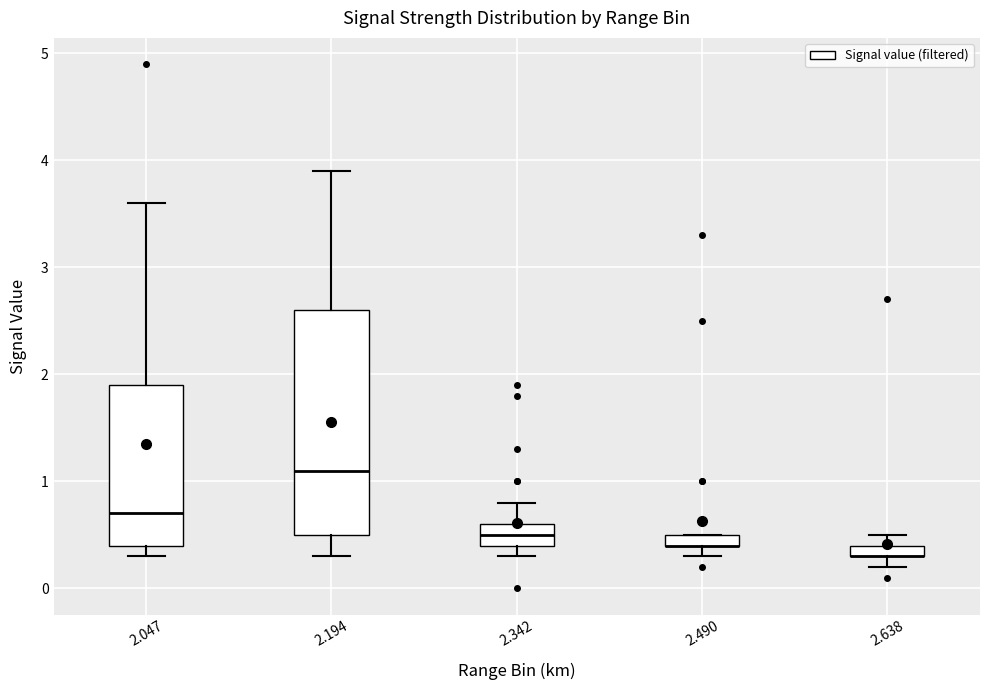

Which box is the tallest, from its lower edge to its upper edge?

2.194